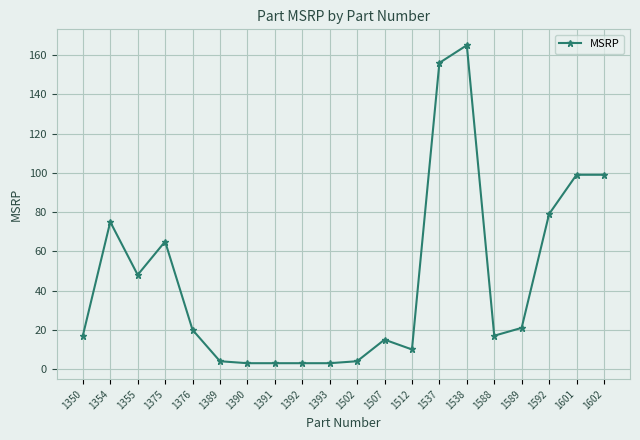

At which label is the value closest to 84?

1592